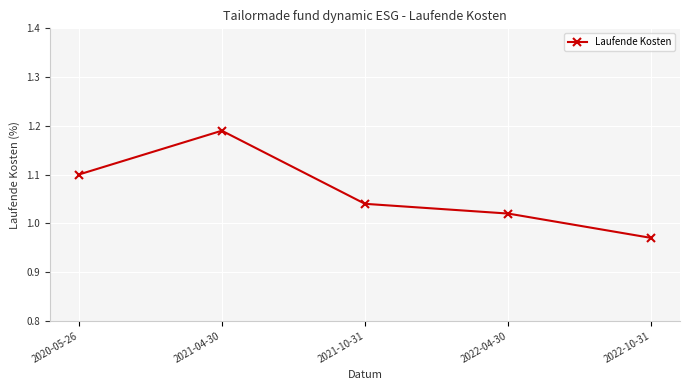

At which label does the data first exceed 1?

2020-05-26